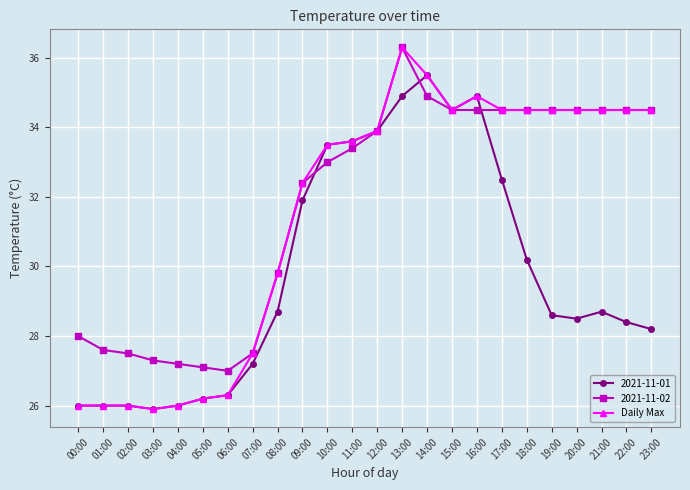

How many lines are shown in the chart?

3